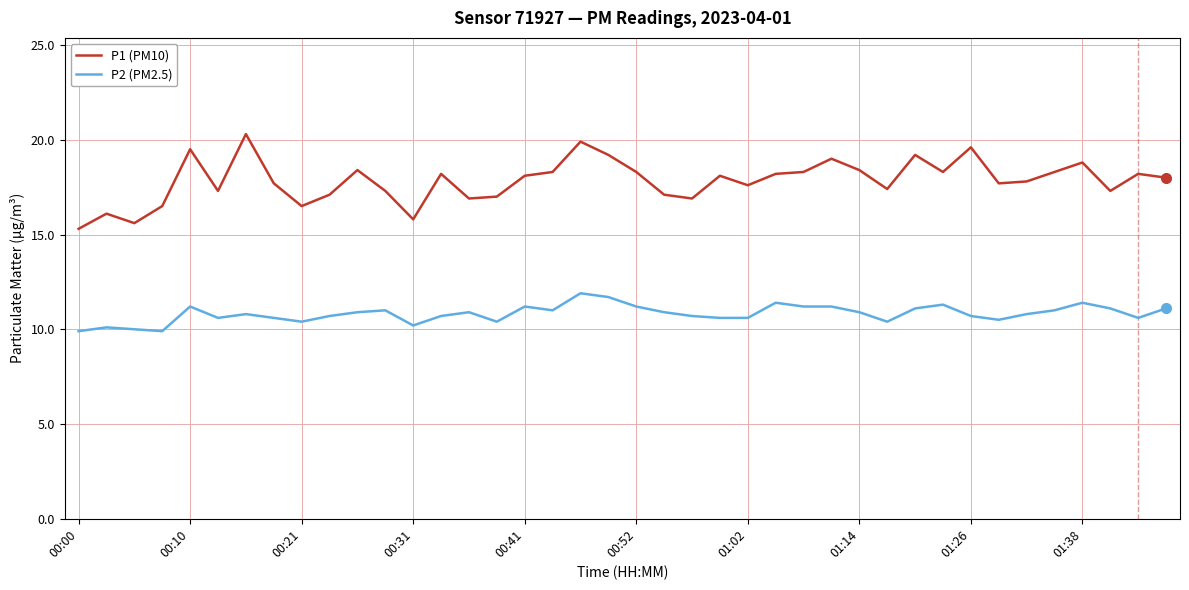

Rank the series by their average value, from lowest to highest.

P2 (PM2.5), P1 (PM10)